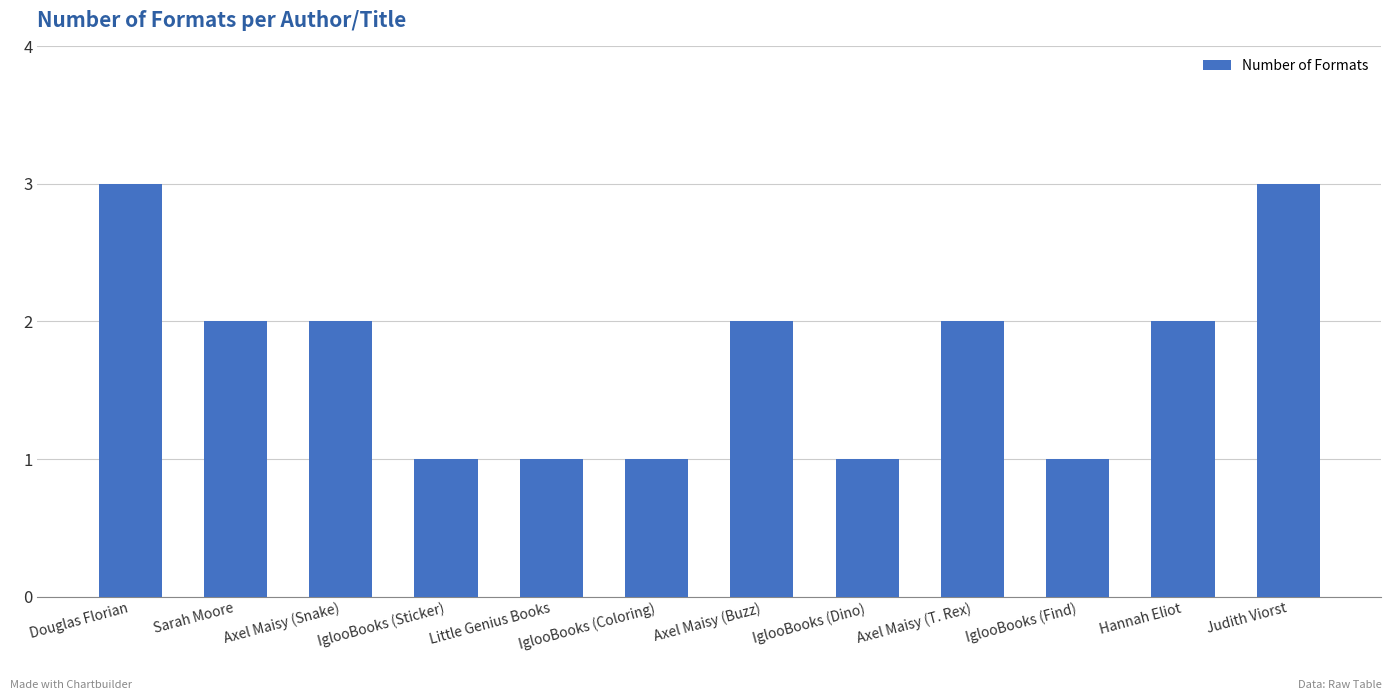

Reading left to right, what are all the values shown in this chart?

Douglas Florian=3	Sarah Moore=2	Axel Maisy (Snake)=2	IglooBooks (Sticker)=1	Little Genius Books=1	IglooBooks (Coloring)=1	Axel Maisy (Buzz)=2	IglooBooks (Dino)=1	Axel Maisy (T. Rex)=2	IglooBooks (Find)=1	Hannah Eliot=2	Judith Viorst=3